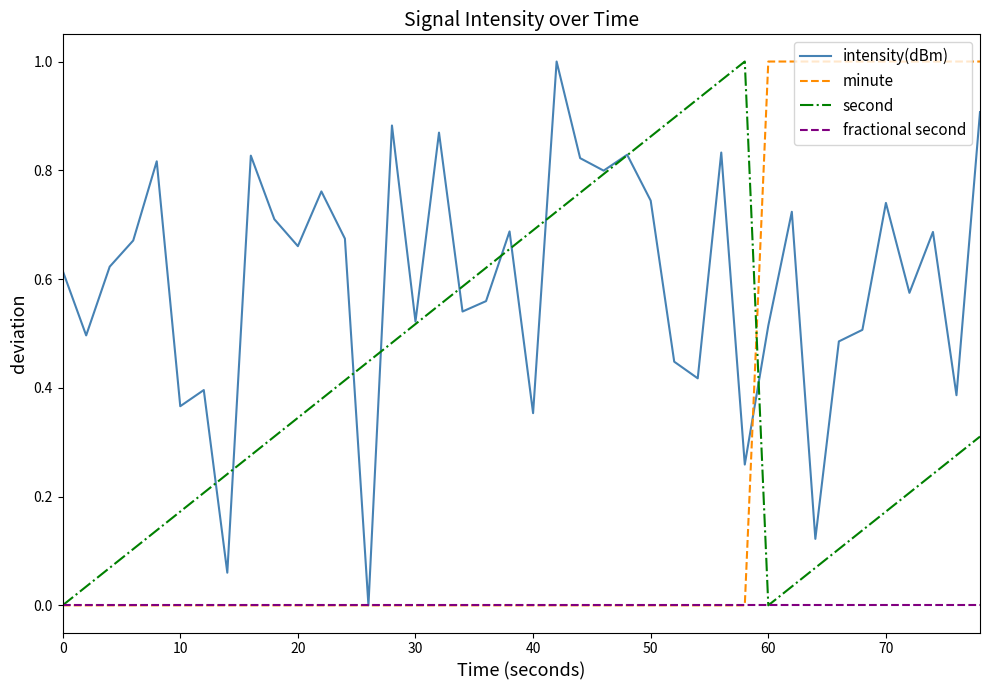

List the series in order of their overall mean, lowest first.

fractional second, minute, second, intensity(dBm)